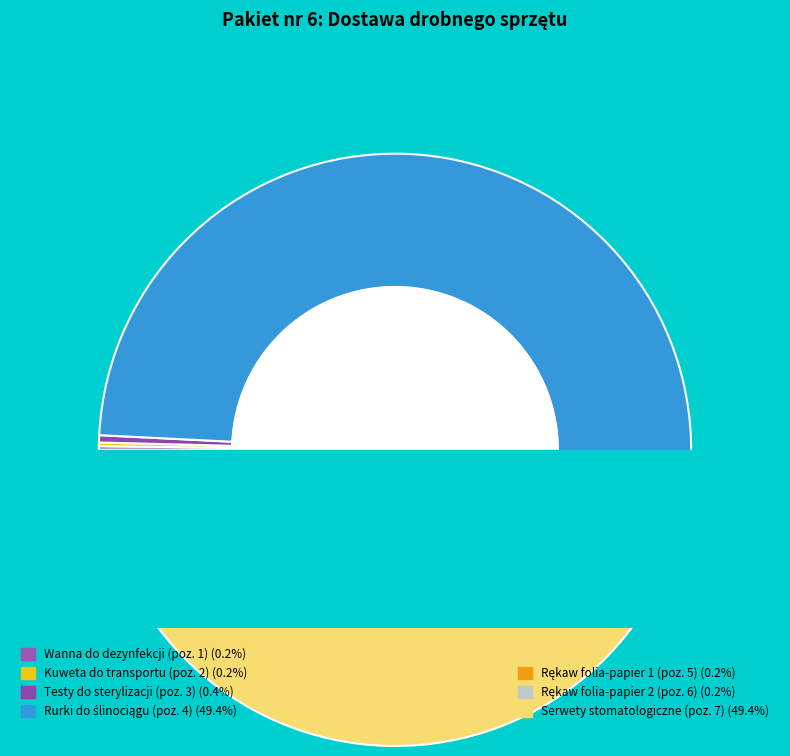

Rank the categories by value from lowest to highest.

Wanna do dezynfekcji (poz. 1), Kuweta do transportu (poz. 2), Rękaw folia-papier 1 (poz. 5), Rękaw folia-papier 2 (poz. 6), Testy do sterylizacji (poz. 3), Rurki do ślinociągu (poz. 4), Serwety stomatologiczne (poz. 7)